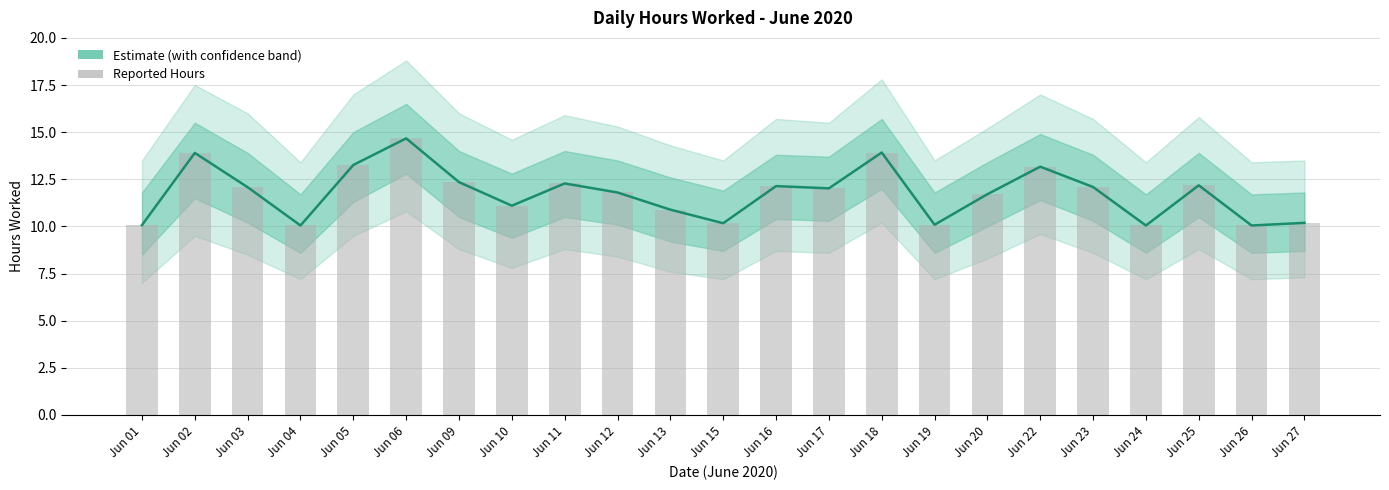

List the labels in order of value, largest first.

Jun 06, Jun 18, Jun 02, Jun 05, Jun 22, Jun 09, Jun 11, Jun 25, Jun 16, Jun 23, Jun 03, Jun 17, Jun 12, Jun 20, Jun 10, Jun 13, Jun 27, Jun 15, Jun 19, Jun 01, Jun 04, Jun 24, Jun 26